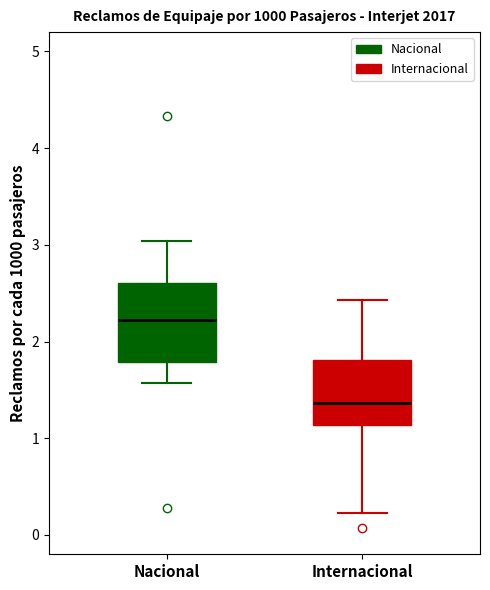

Comparing the boxes themselves (not the whiskers), which one is the tallest?

Nacional